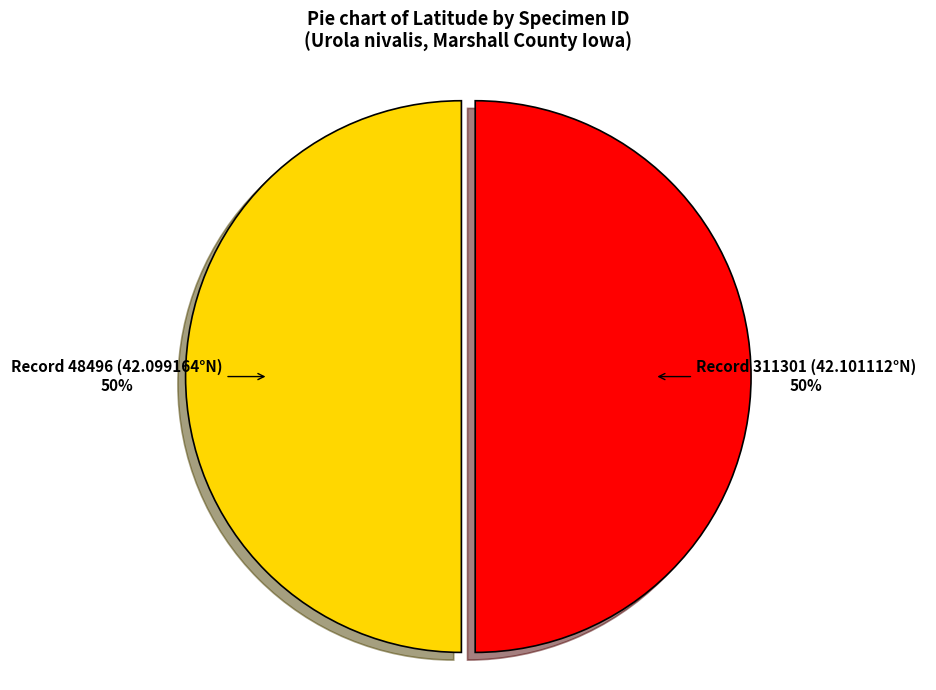

How many slices are in this pie chart?

2